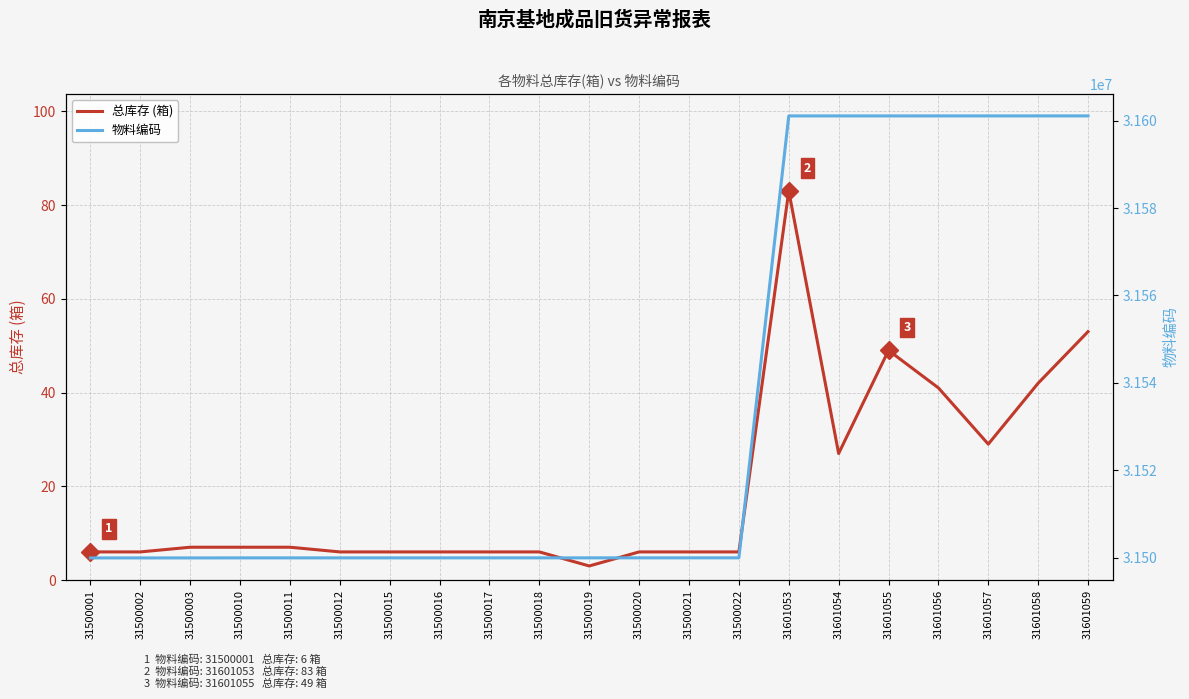

True or false: 物料编码 and 总库存 (箱) intersect in this chart.

False